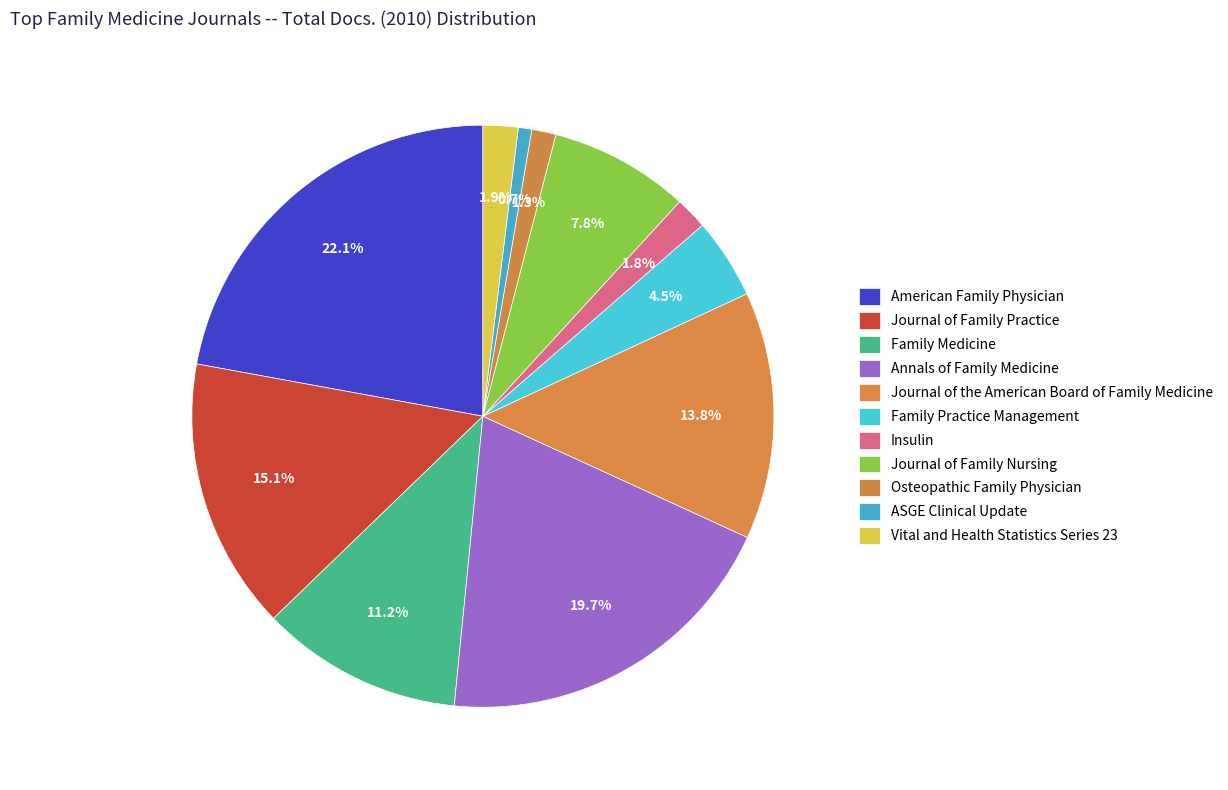

How many slices are in this pie chart?

11